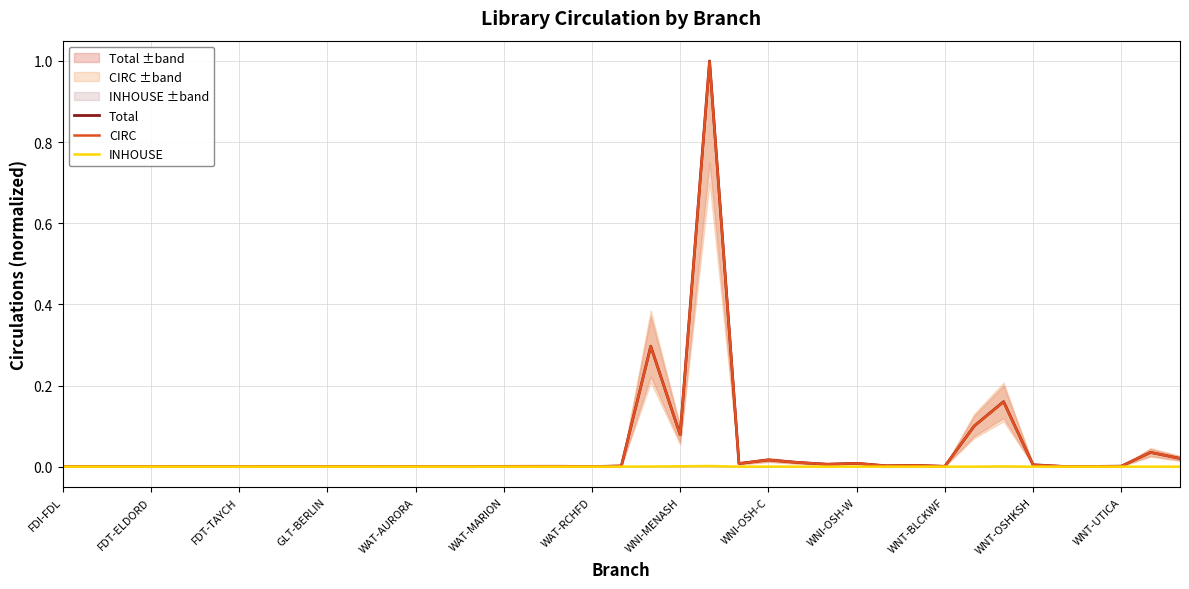

At which category does CIRC reach its first local valley?

FDT-ELDORD